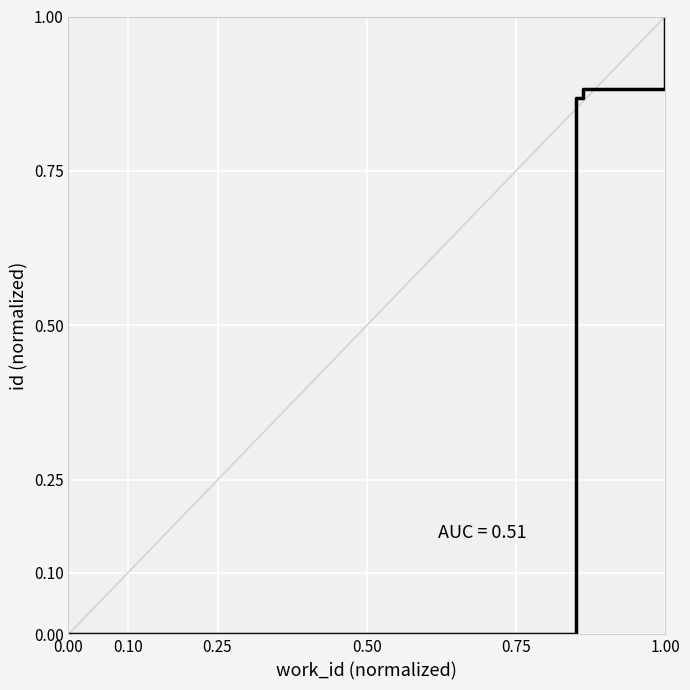

What is the average value?

0.7